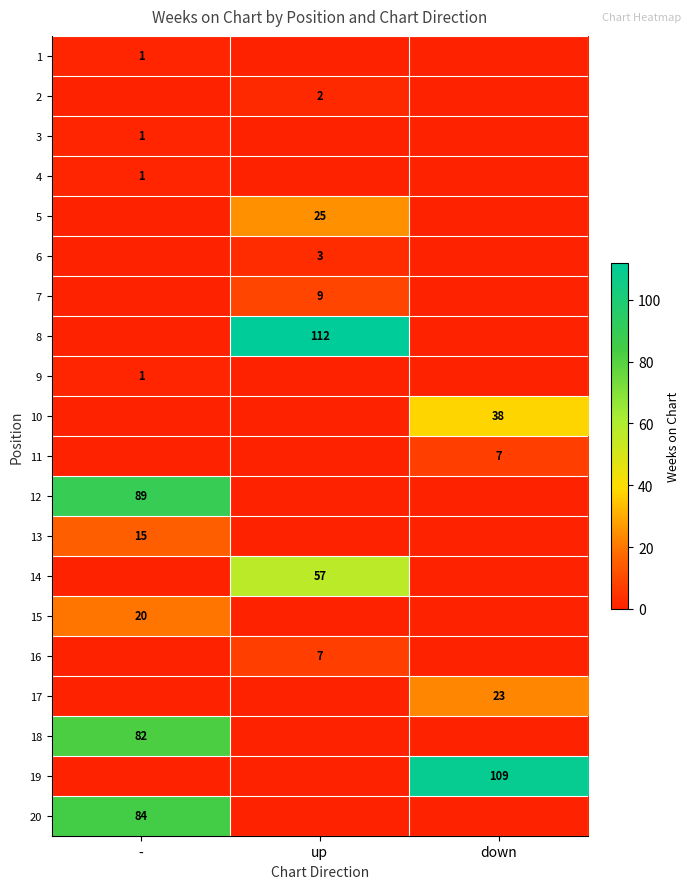

The 14 series shows 84 at up. True or false?

False